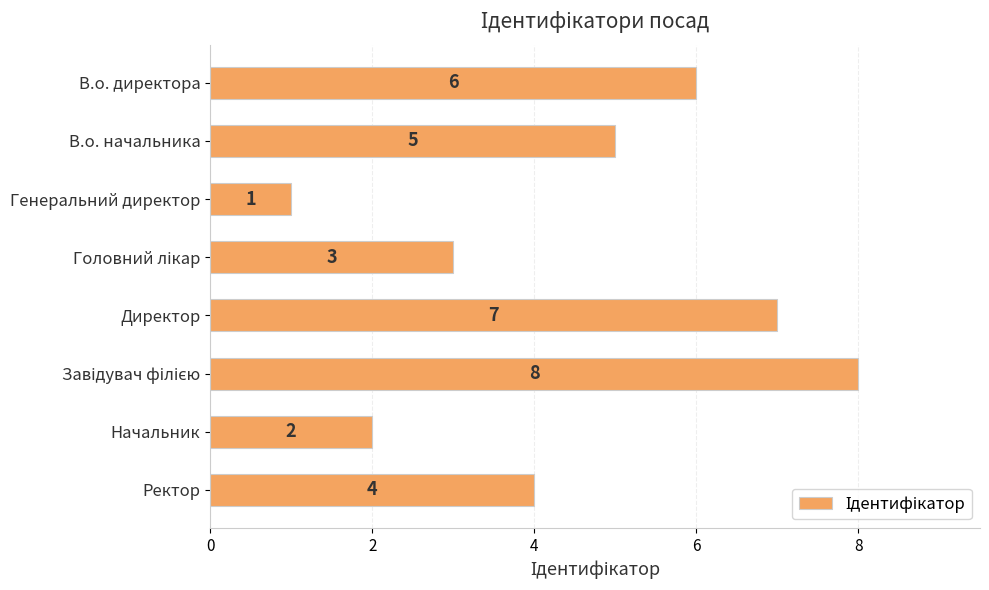

What is the difference between the maximum and minimum values?

7